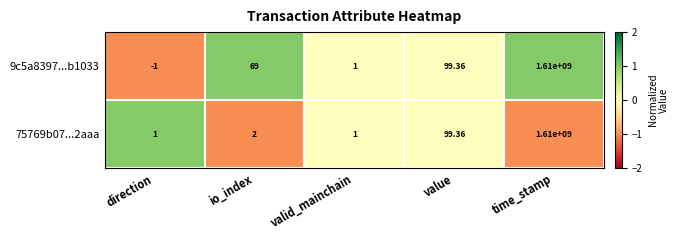

List the labels in order of 9c5a8397...b1033 value, largest first.

time_stamp, value, io_index, valid_mainchain, direction